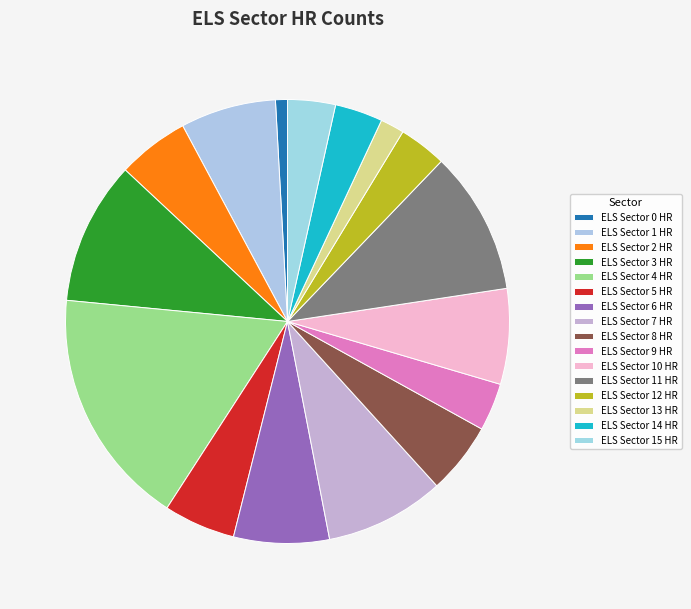

To the nearest percent, what is the combined percentage of ELS Sector 10 HR and ELS Sector 13 HR?

9%